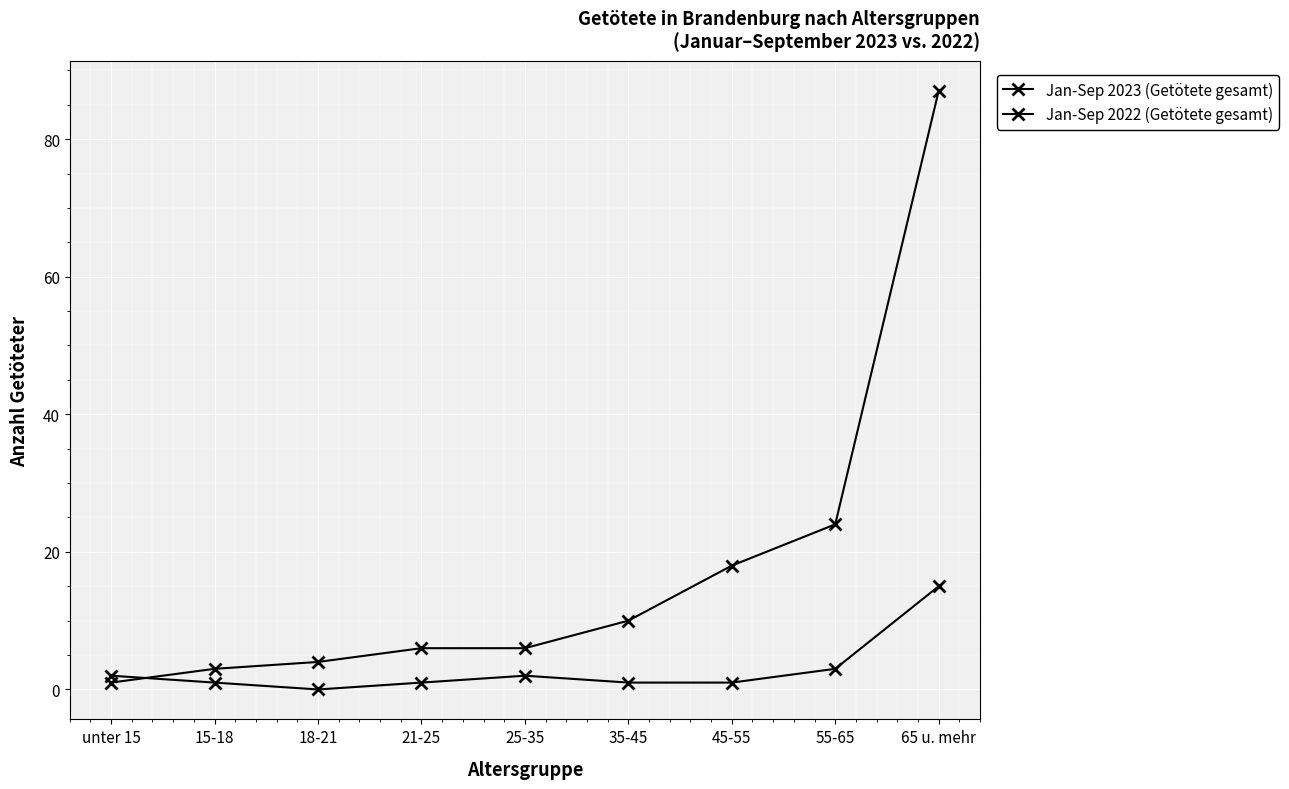

How many lines are shown in the chart?

2